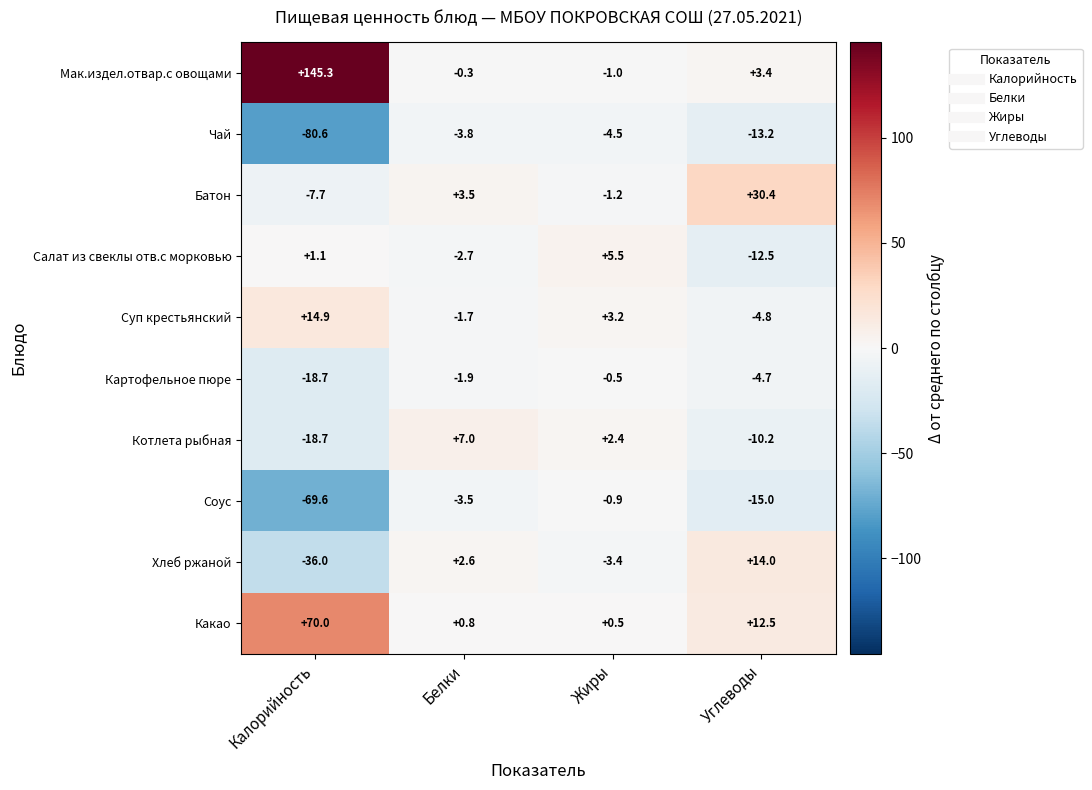

What is the difference between the Хлеб ржаной values at Жиры and Калорийность?

32.6